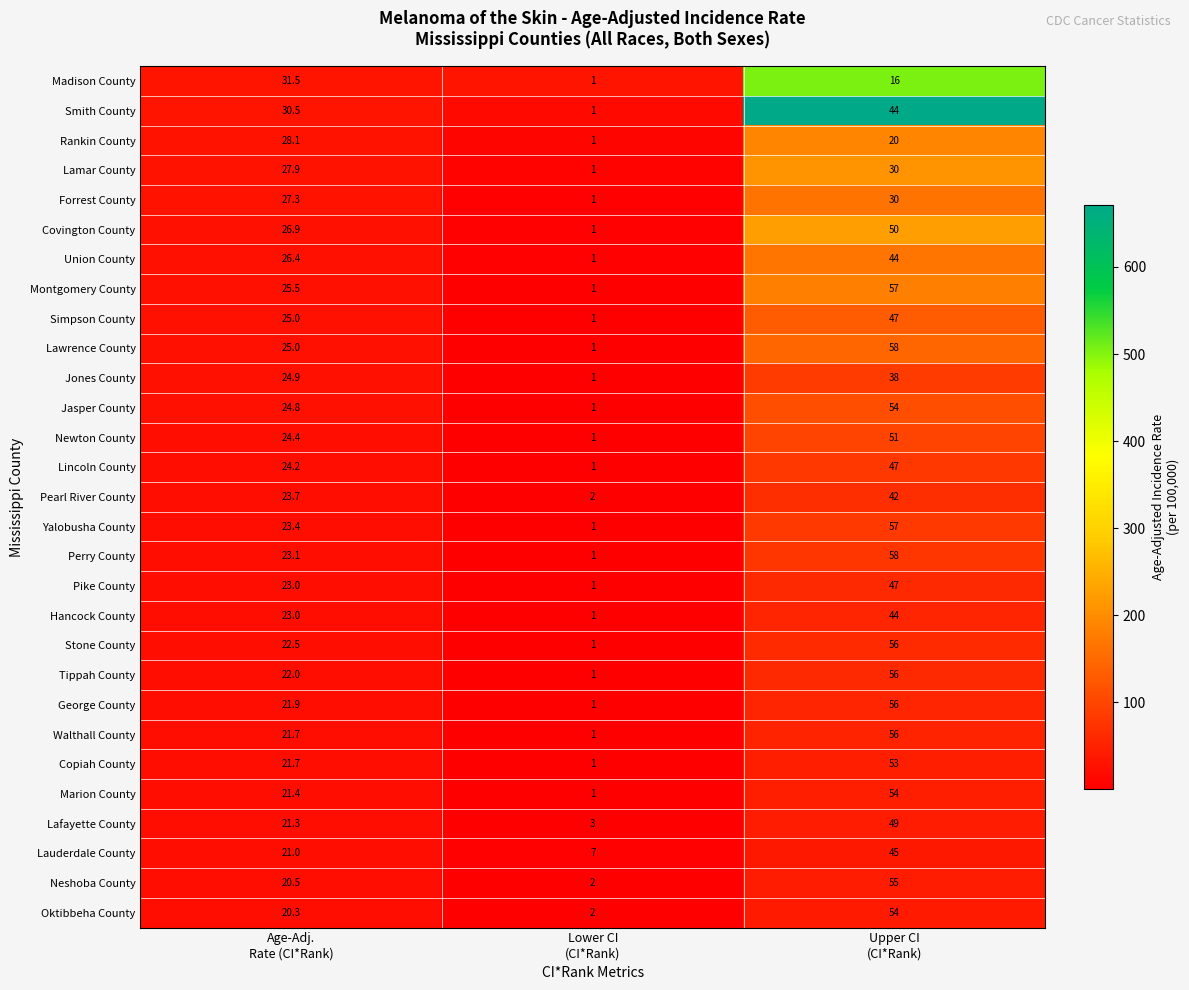

What is the difference between the second highest and minimum values in the George County series?

20.9